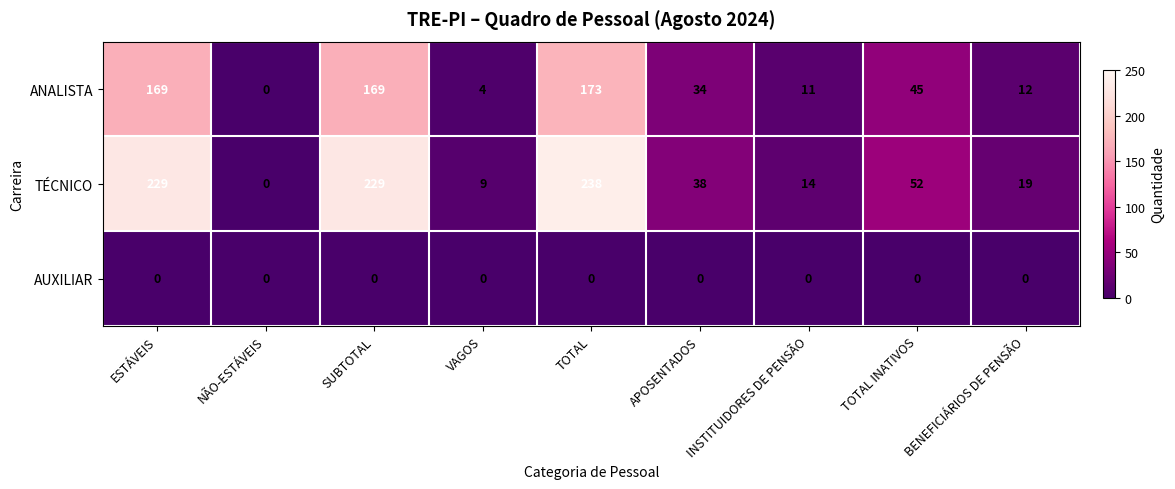

How many values in ANALISTA are above zero?

8